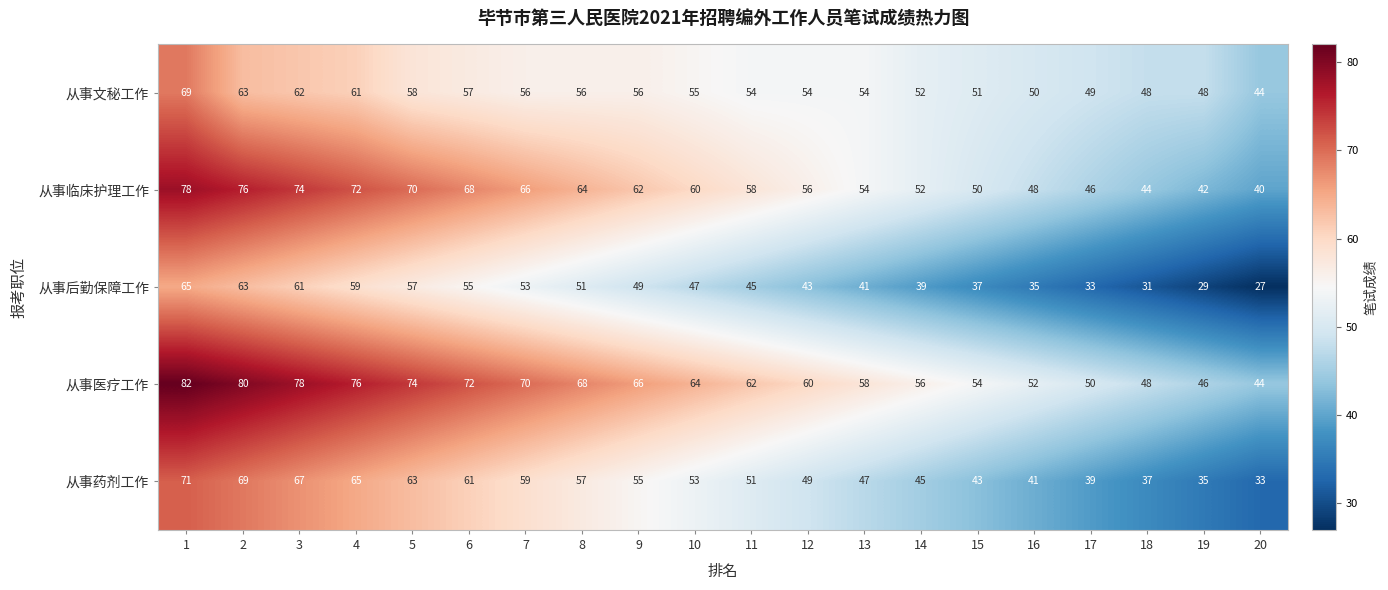

What is the difference between the highest and lowest values at 10?

17